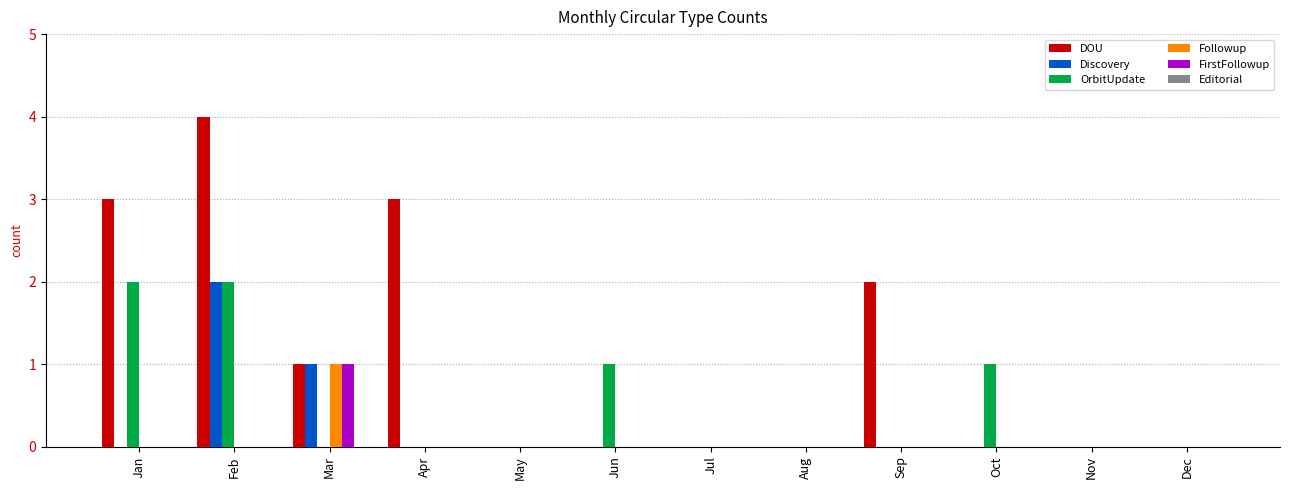

Which series has the largest total across all categories?

DOU